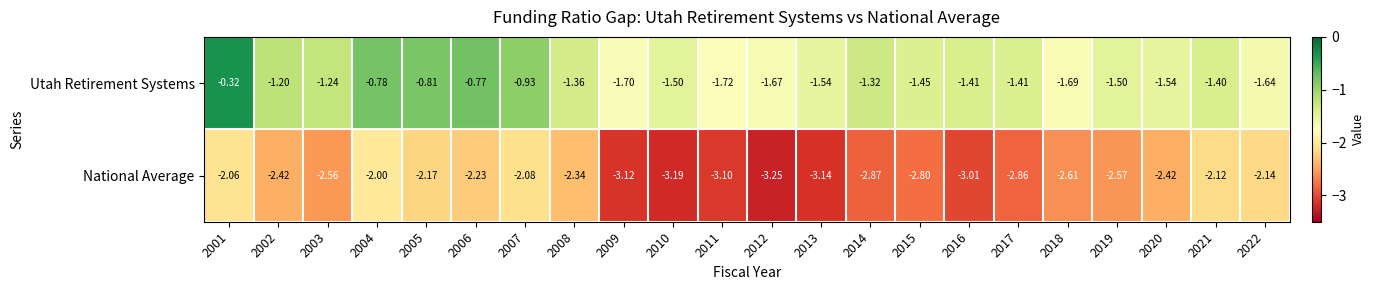

Which series has the largest range (max minus min)?

Utah Retirement Systems